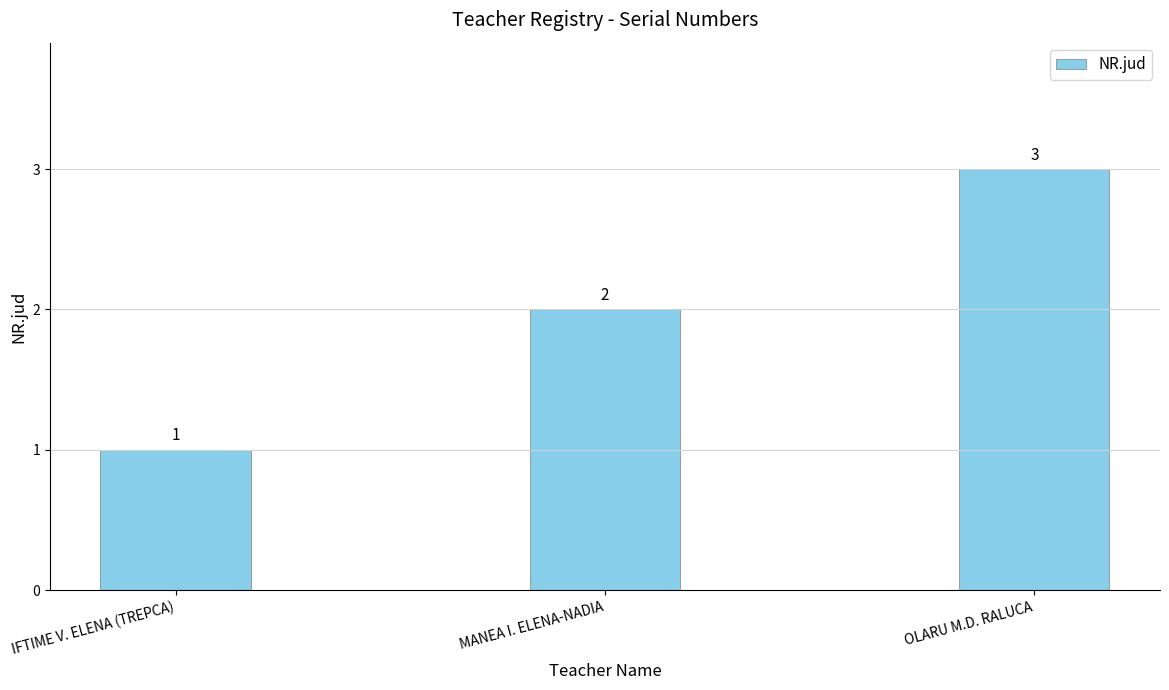

Count the number of categories in the chart.

3